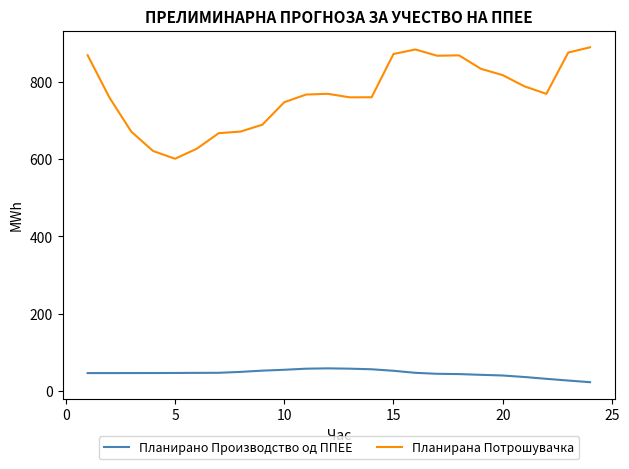

True or false: Планирано Производство од ППЕЕ and Планирана Потрошувачка intersect in this chart.

False